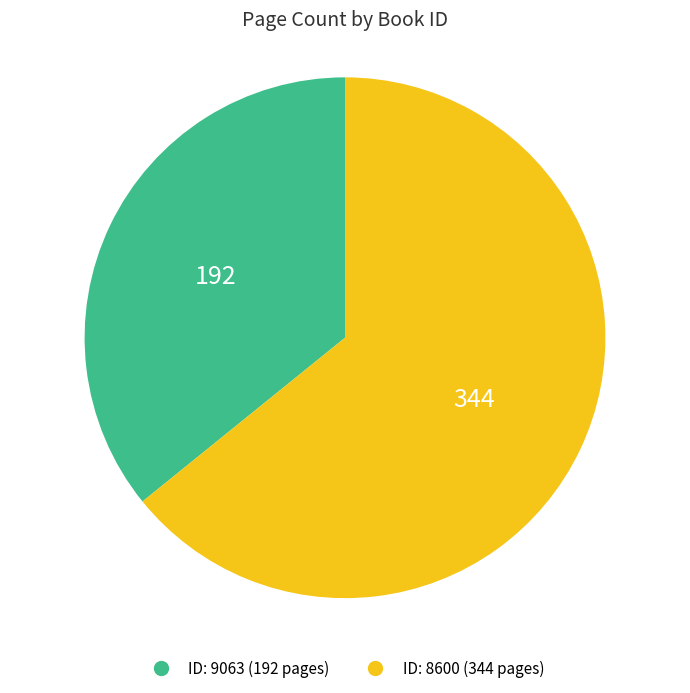

Is there any slice that represents more than half of the pie?

Yes